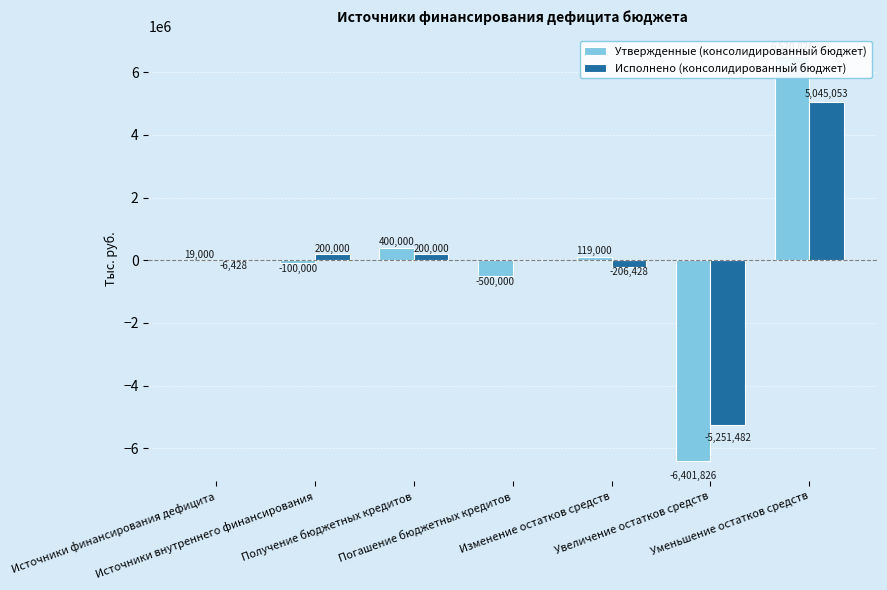

What is the total value across all series at Источники внутреннего финансирования?

100000.0